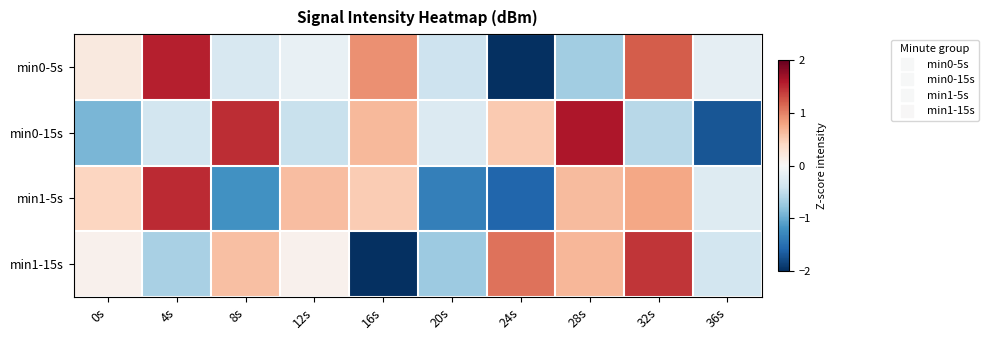

Reading left to right, list all the values displayed in this chart.

min0-5s: 0s=0.2	4s=1.5	8s=-0.3	12s=-0.2	16s=0.9	20s=-0.4	24s=-2.1	28s=-0.7	32s=1.2	36s=-0.2
min0-15s: 0s=-0.9	4s=-0.4	8s=1.5	12s=-0.4	16s=0.7	20s=-0.3	24s=0.5	28s=1.6	32s=-0.6	36s=-1.7
min1-5s: 0s=0.4	4s=1.5	8s=-1.2	12s=0.6	16s=0.5	20s=-1.4	24s=-1.6	28s=0.6	32s=0.8	36s=-0.3
min1-15s: 0s=0.1	4s=-0.6	8s=0.6	12s=0.1	16s=-2.2	20s=-0.7	24s=1.1	28s=0.7	32s=1.4	36s=-0.4